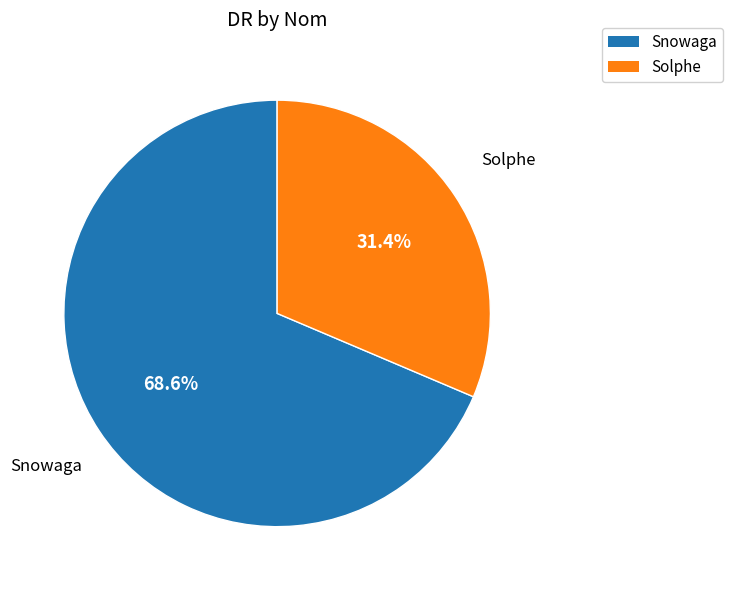

Does Snowaga account for over 50% of the chart?

Yes